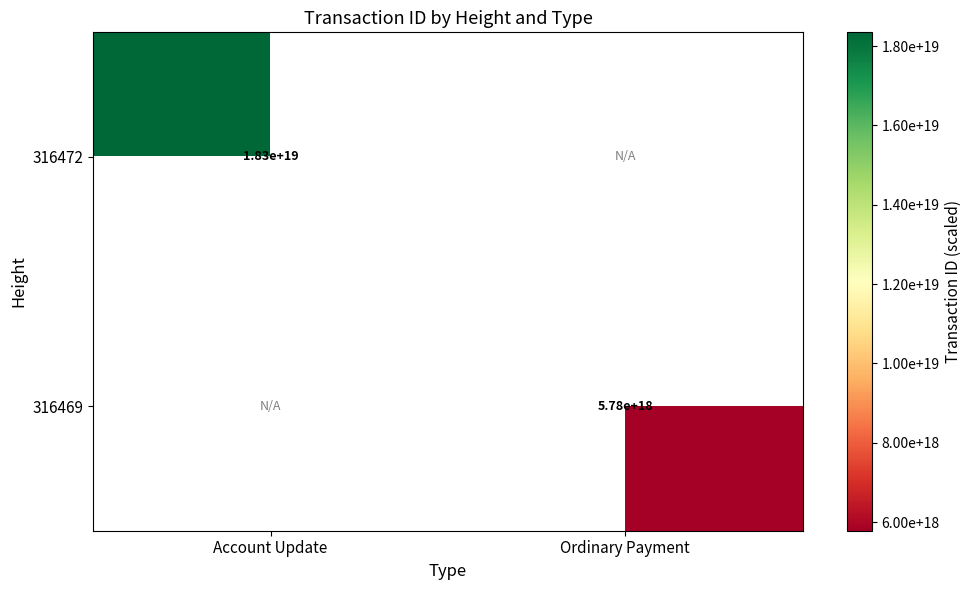

The 316469 series shows 2337054350227178496 at Ordinary Payment. True or false?

False